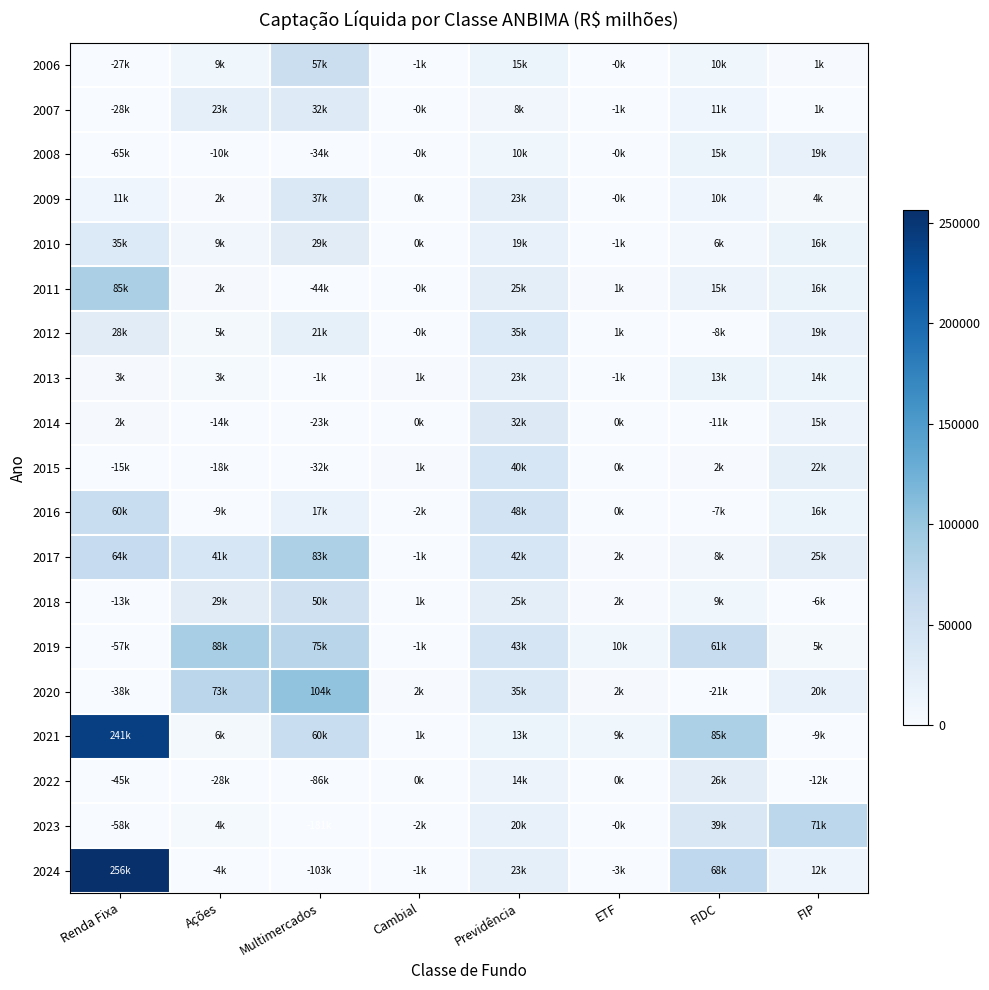

What is the spread (max minus min) of values at Ações?

116474.1